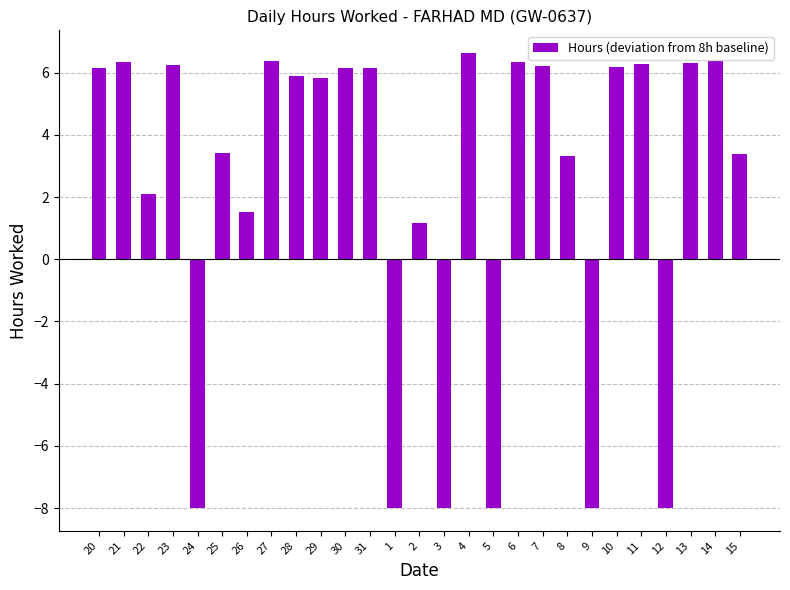

The chart shows a value of 3.6 at 22. True or false?

False